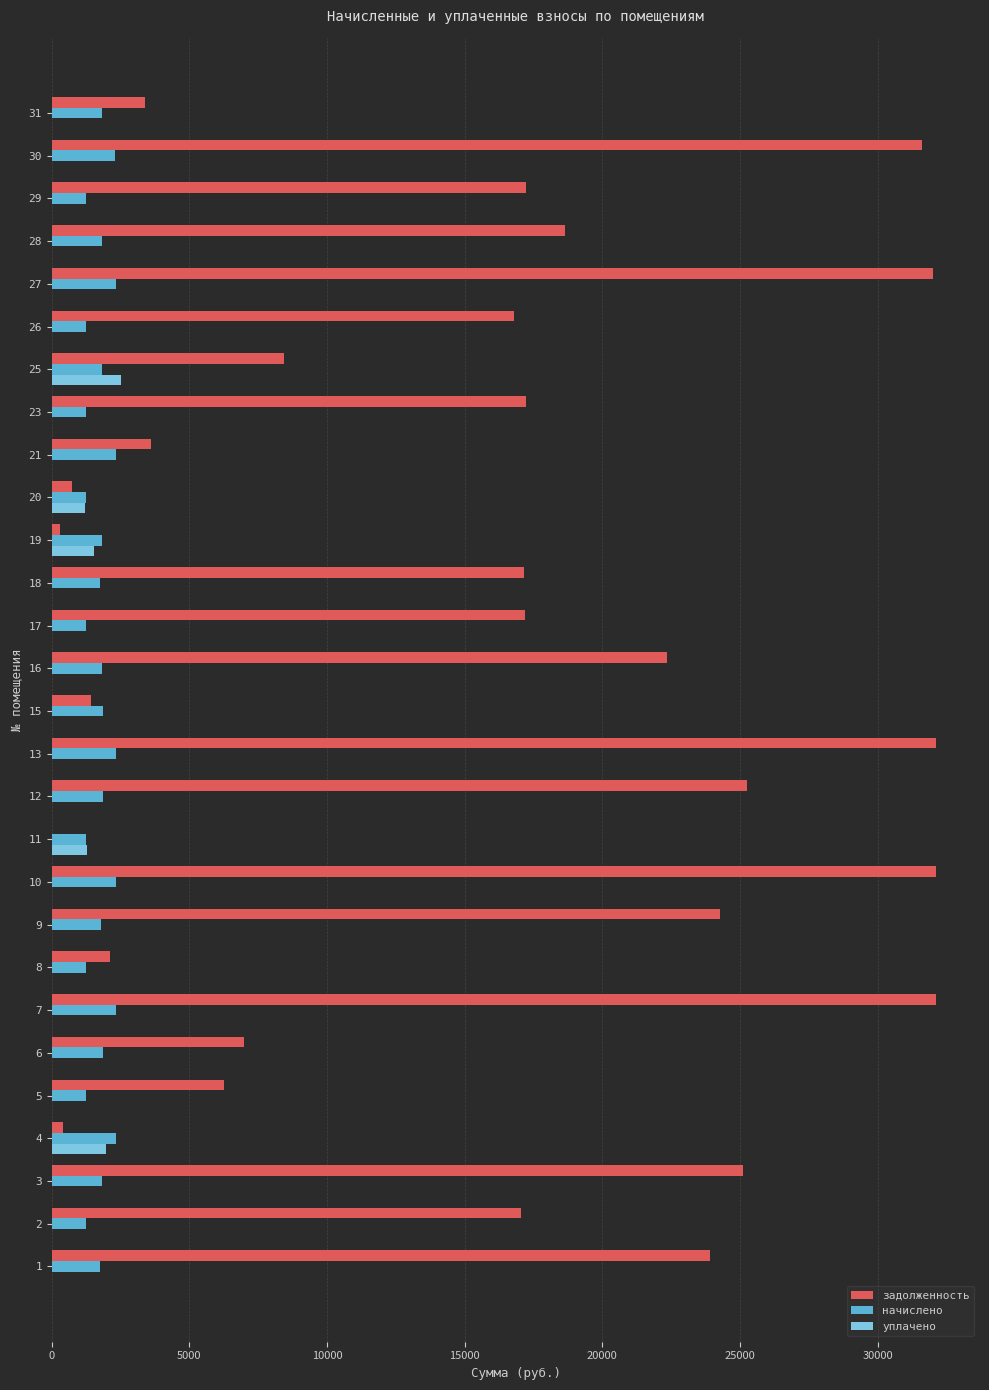

What is the sum of all уплачено values?

8475.6